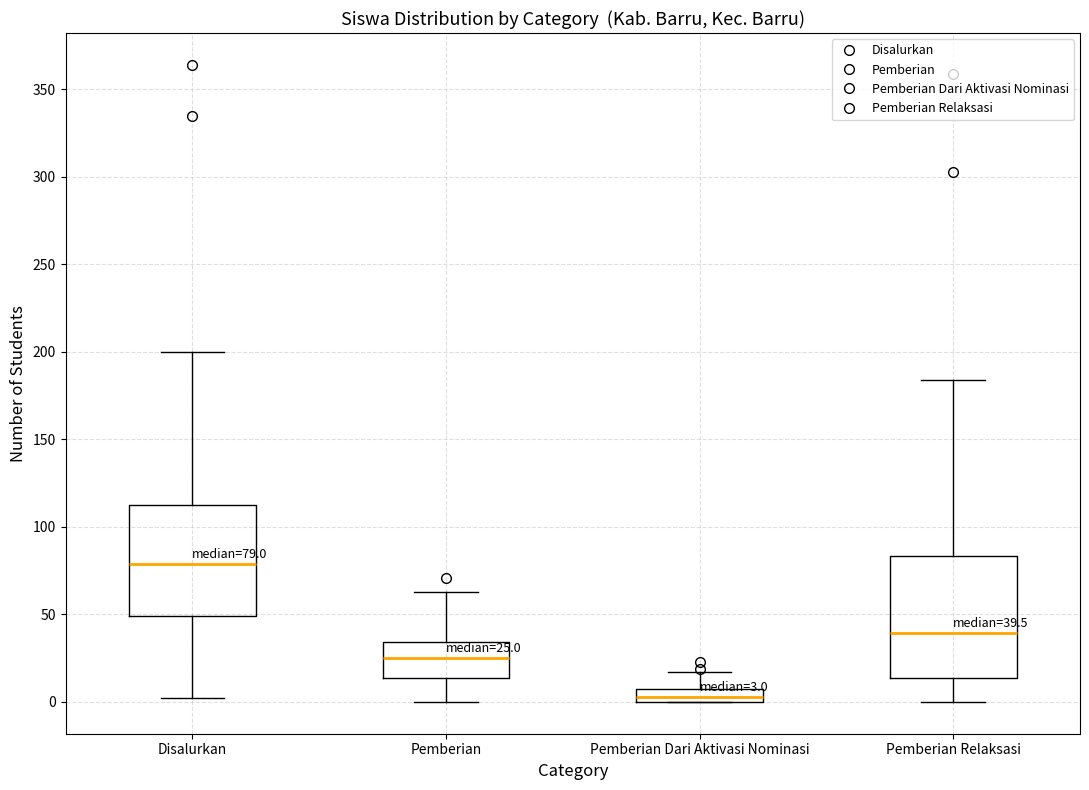

Which box is the tallest, from its lower edge to its upper edge?

Pemberian Relaksasi